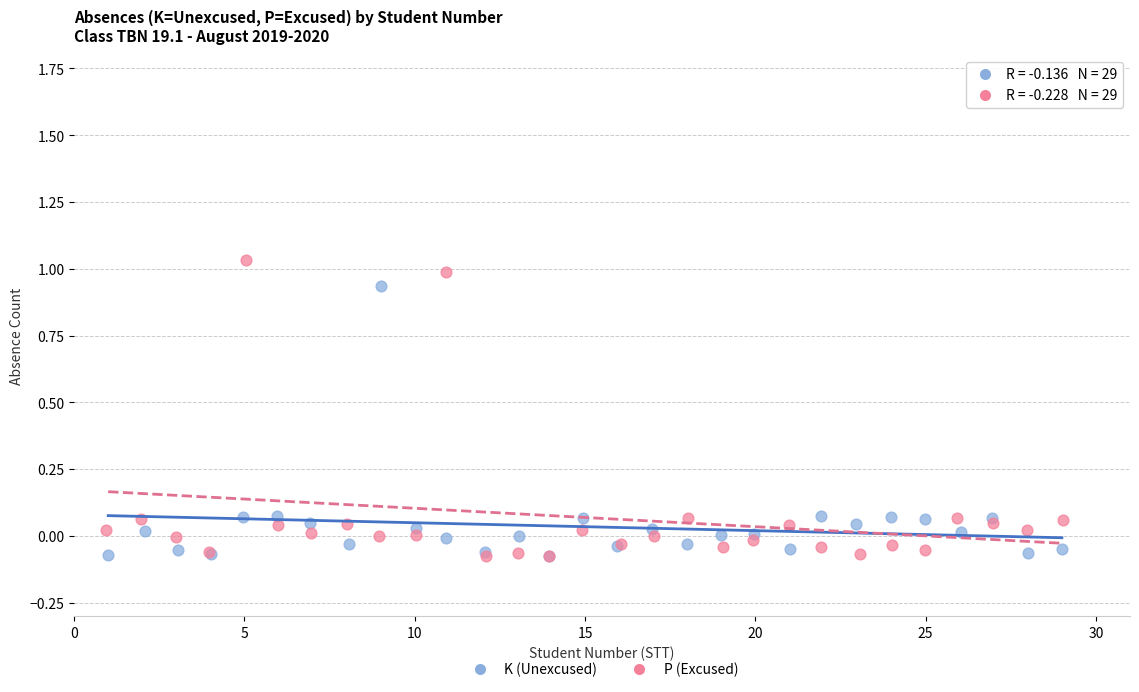

Which series has the largest Y range (max minus min)?

P (Excused)